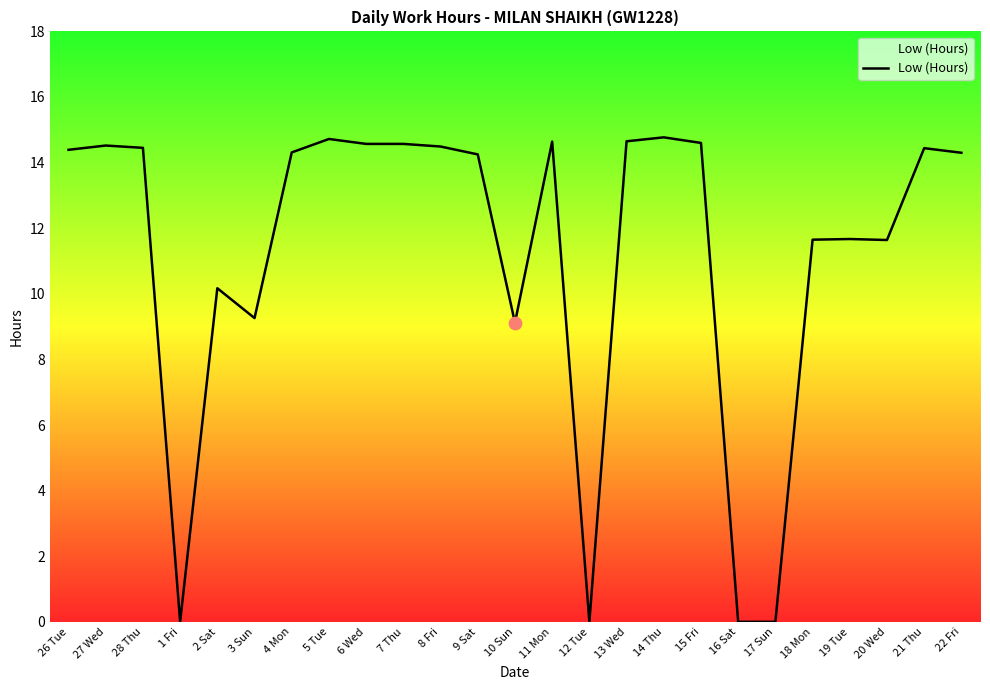

Between 15 Fri and 18 Mon, which is larger?

15 Fri